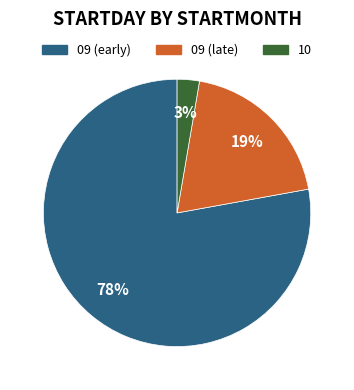

To the nearest percent, what is the difference between the largest and smallest slice percentages?

75%